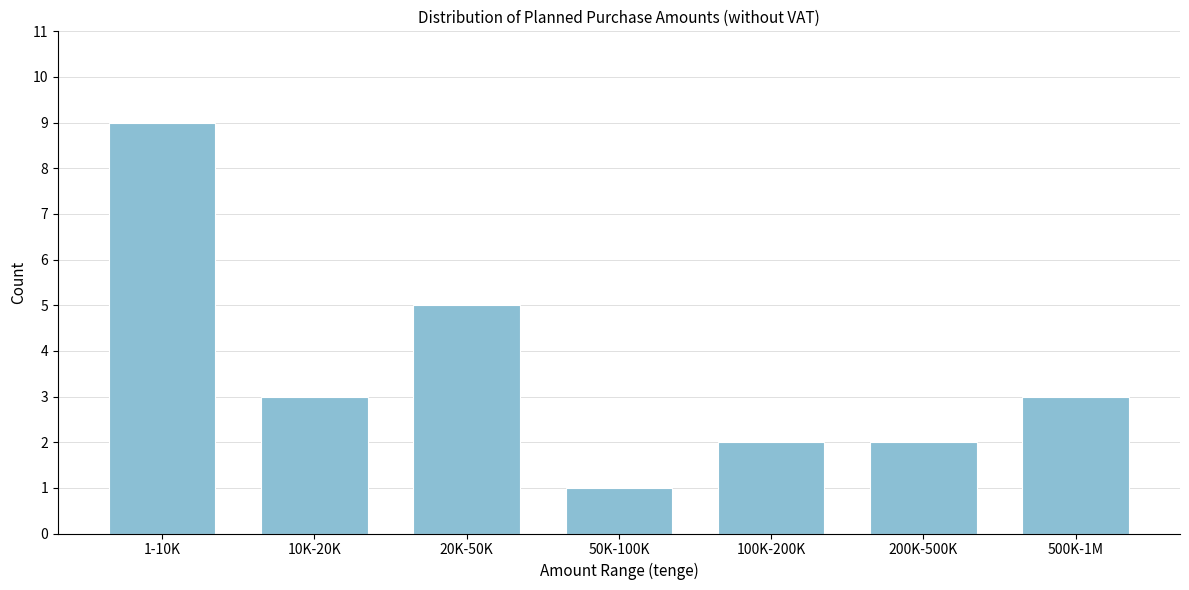

Reading left to right, what are all the values shown in this chart?

9	3	5	1	2	2	3